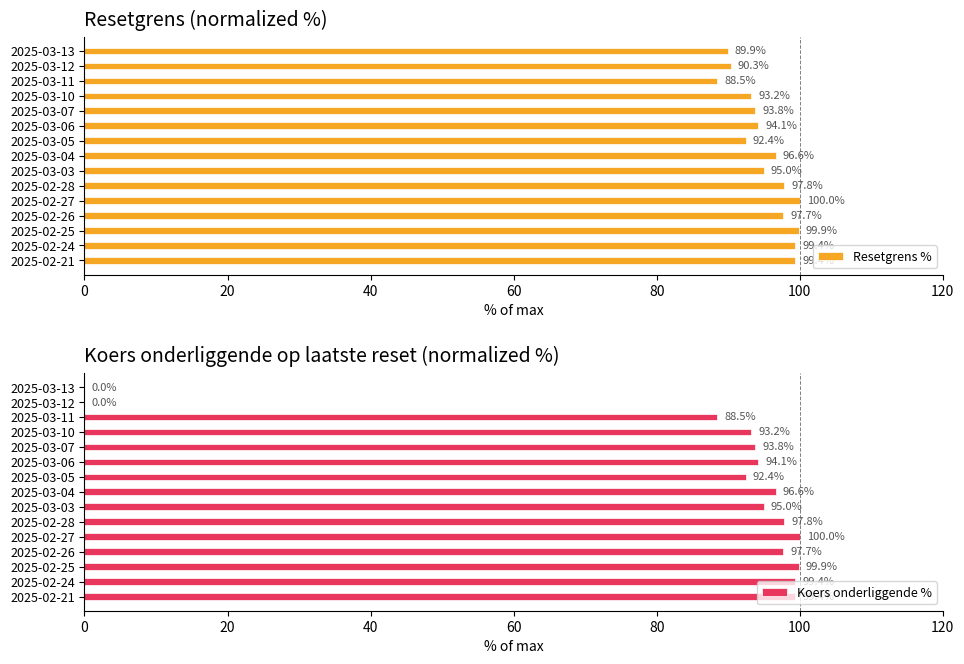

Is it true that Resetgrens % equals 93.2 at 2025-03-10?

True